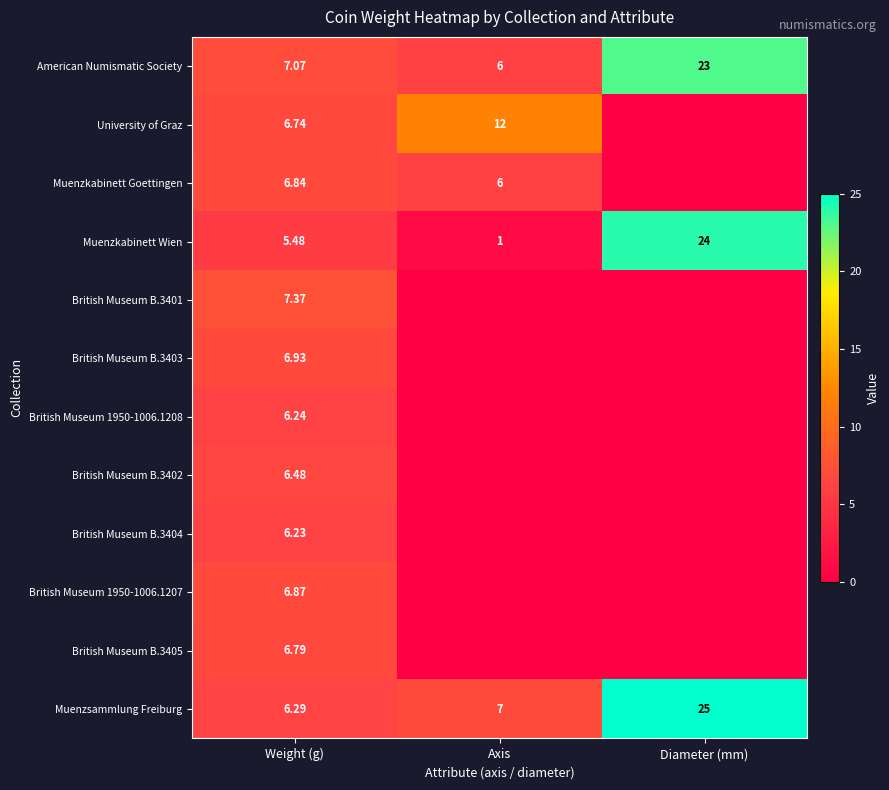

Where does the American Numismatic Society series first go above 7?

Weight (g)